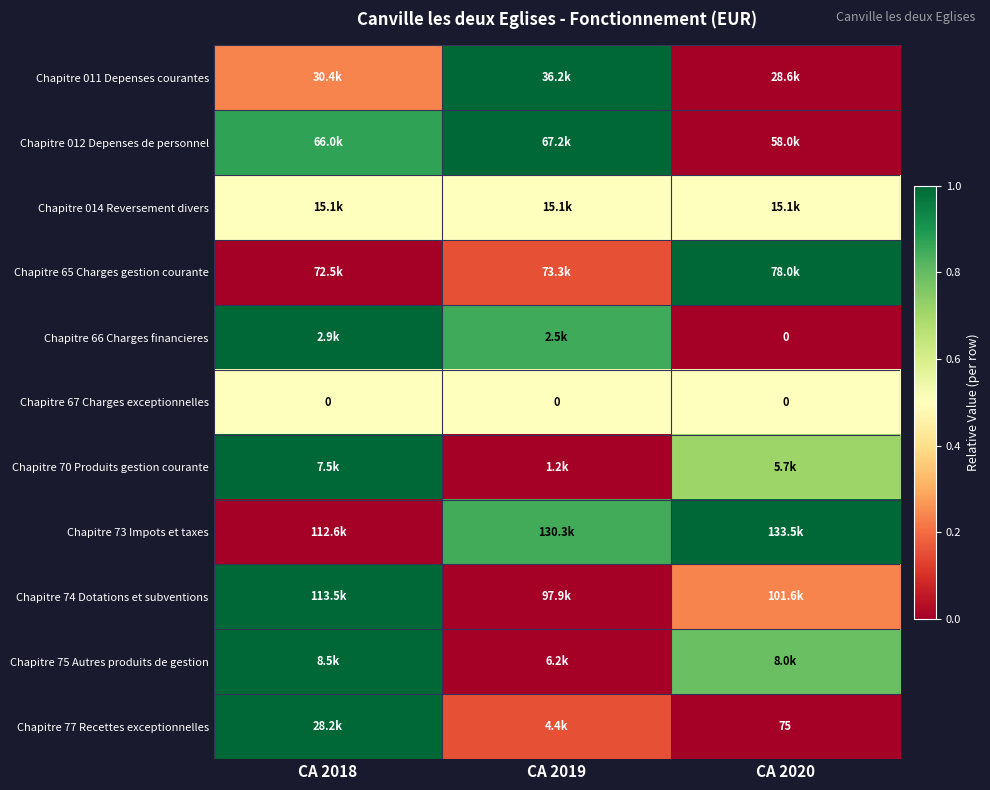

Is it true that Chapitre 67 Charges exceptionnelles equals 0.5 at CA 2018?

True